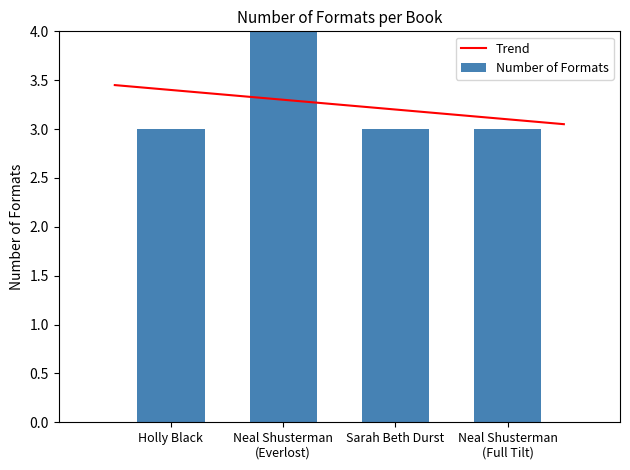

True or false: the data shows 1 at Holly Black.

False